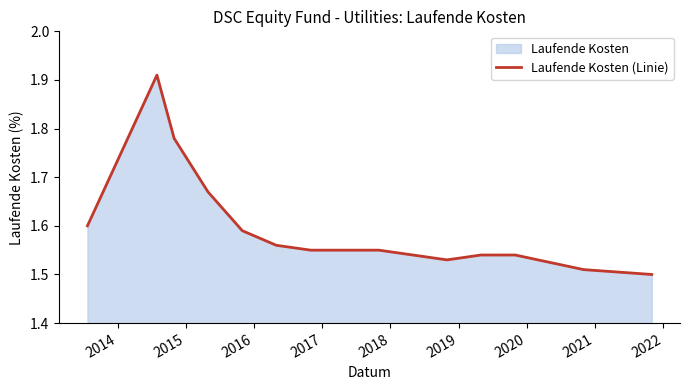

Which category has the highest value across all series?

2014